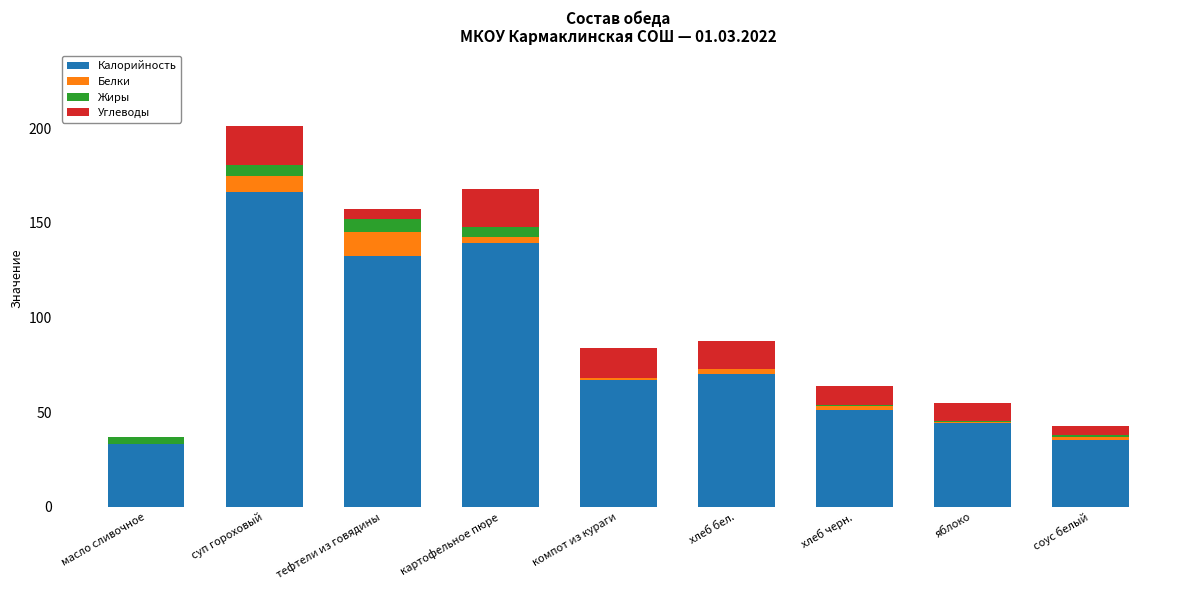

What is the highest value of the Калорийность series?

166.4